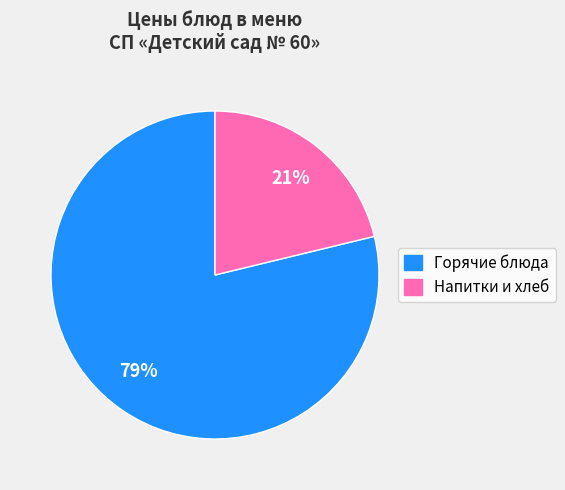

Count the number of slices in the pie.

2